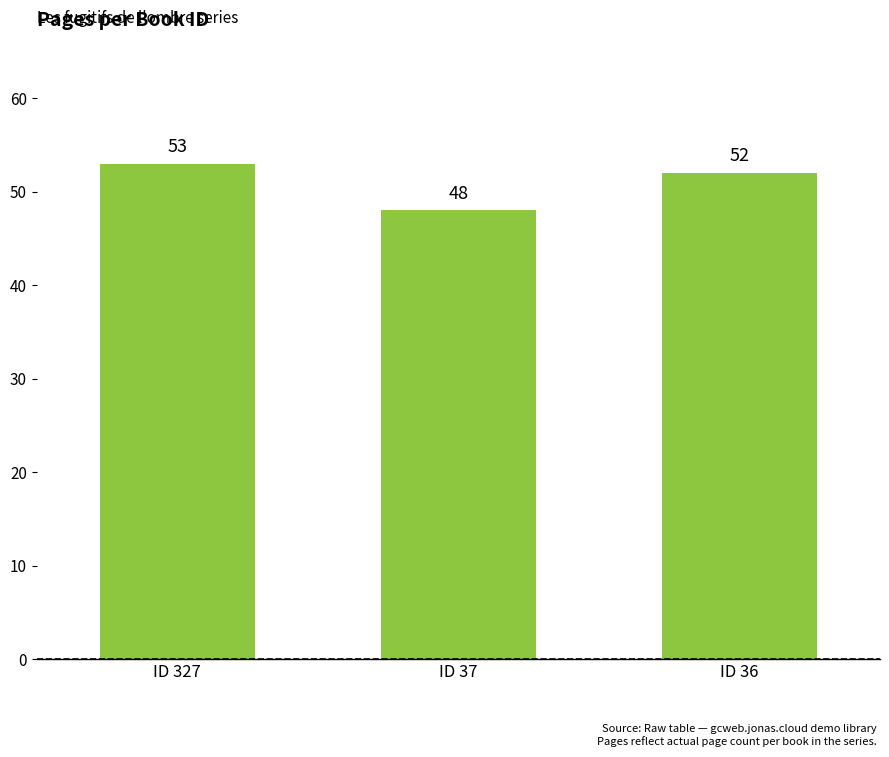

What is the ratio of the value at ID 327 to the value at ID 36?

1.0